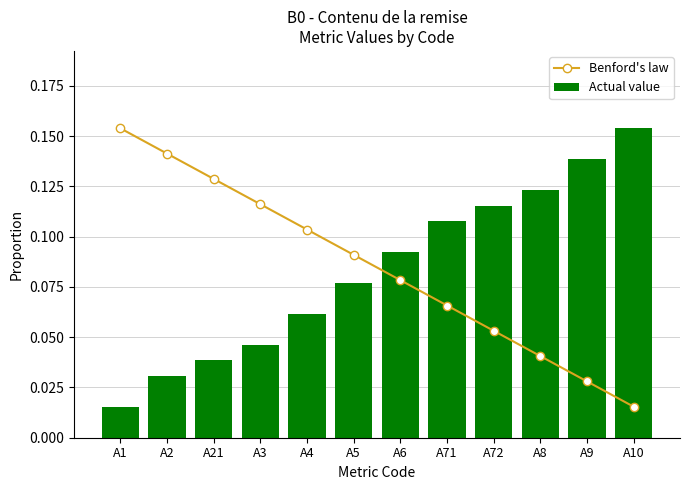

At how many categories does at least one series exceed 0?

12